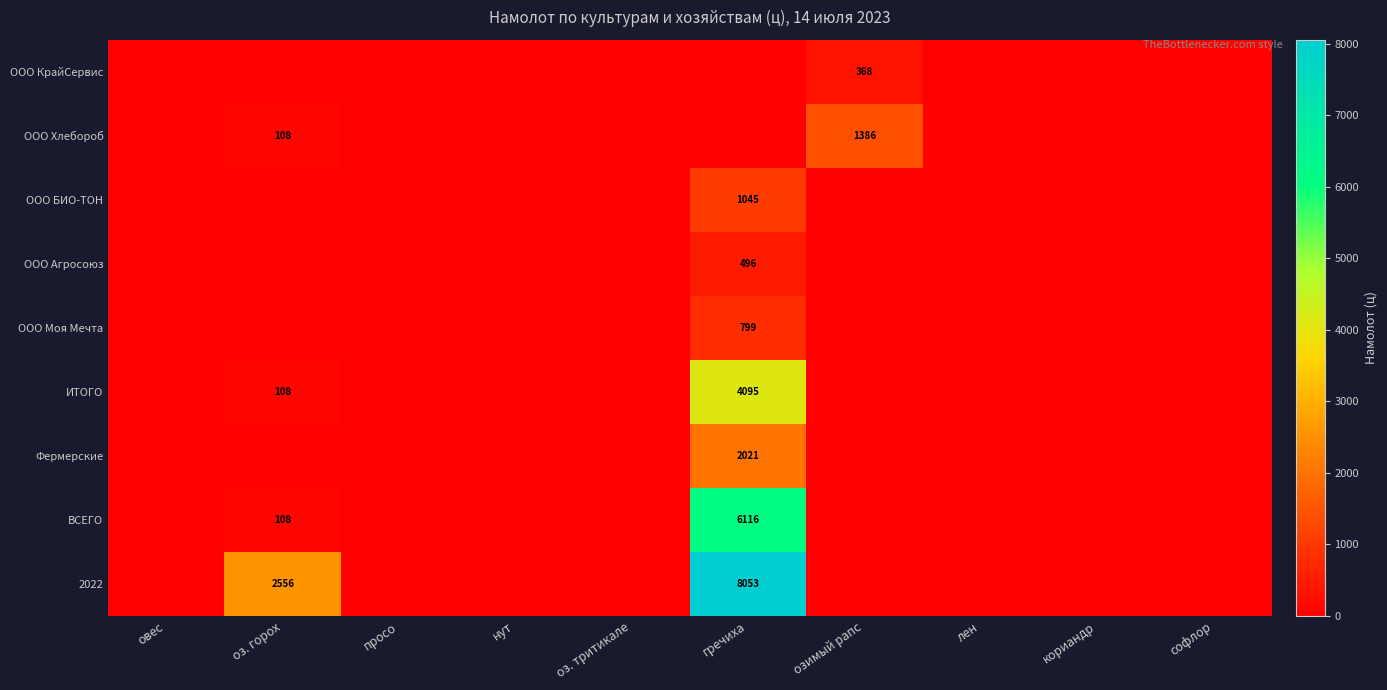

How many series are shown in this chart?

9